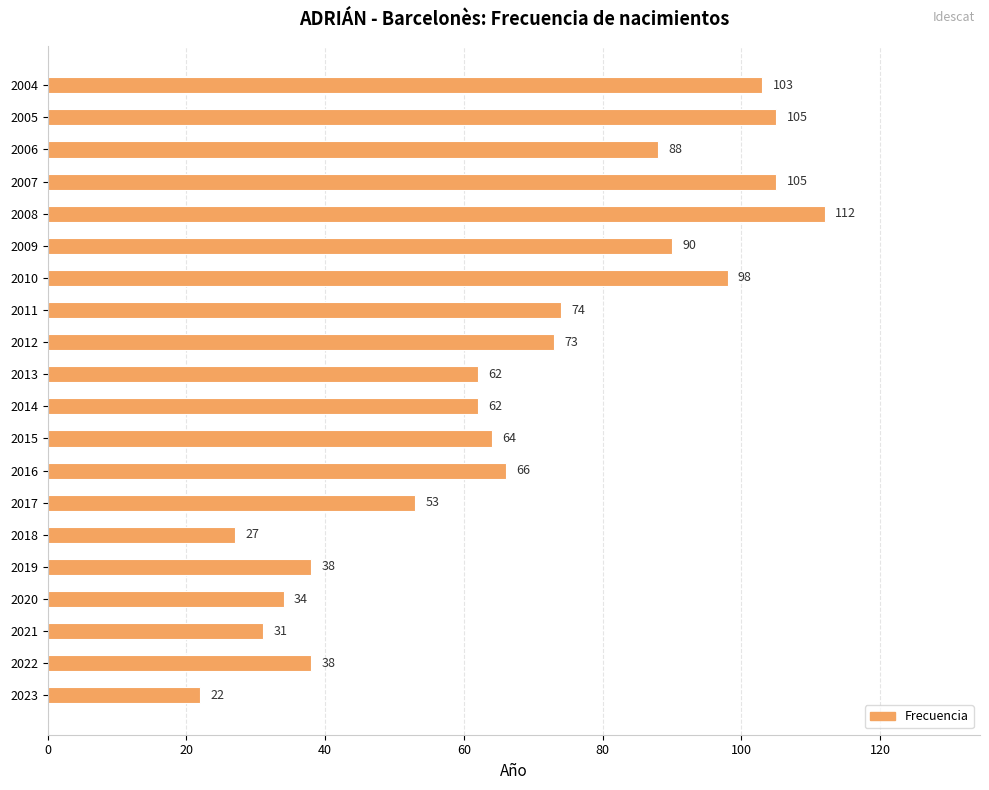

True or false: the data shows 38 at 2016.

False